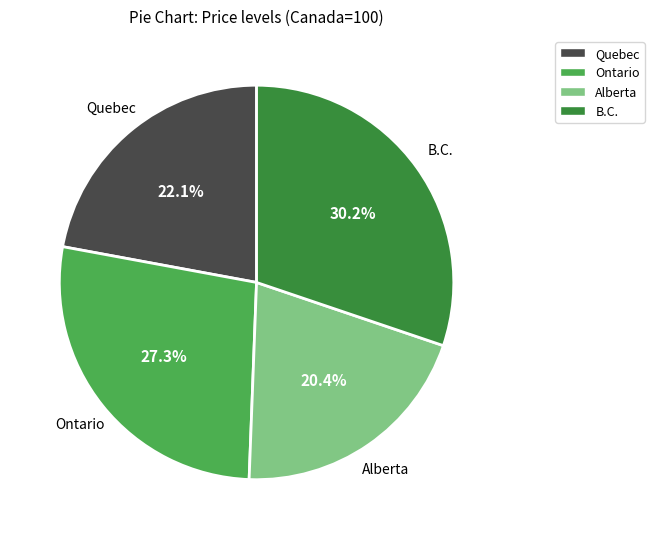

The Quebec slice represents 35% of the pie. True or false?

False